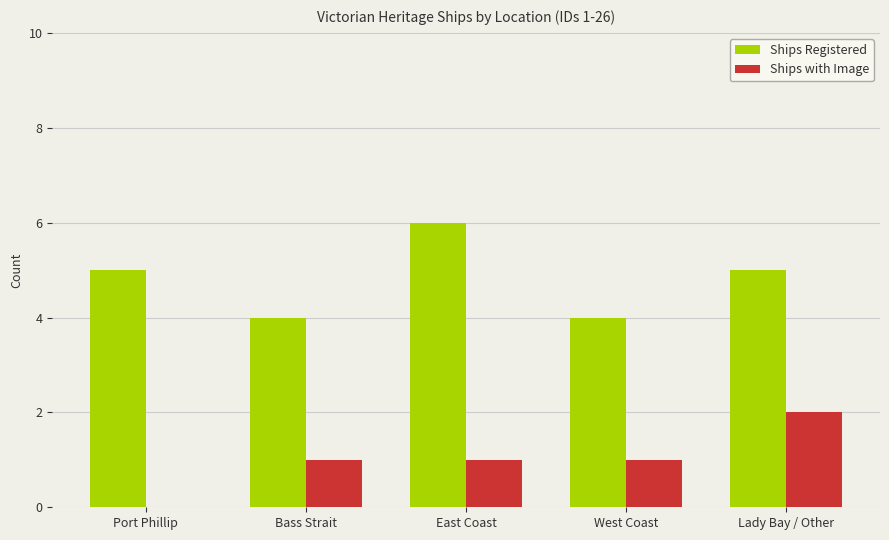

The Ships with Image series shows 1 at Bass Strait. True or false?

True